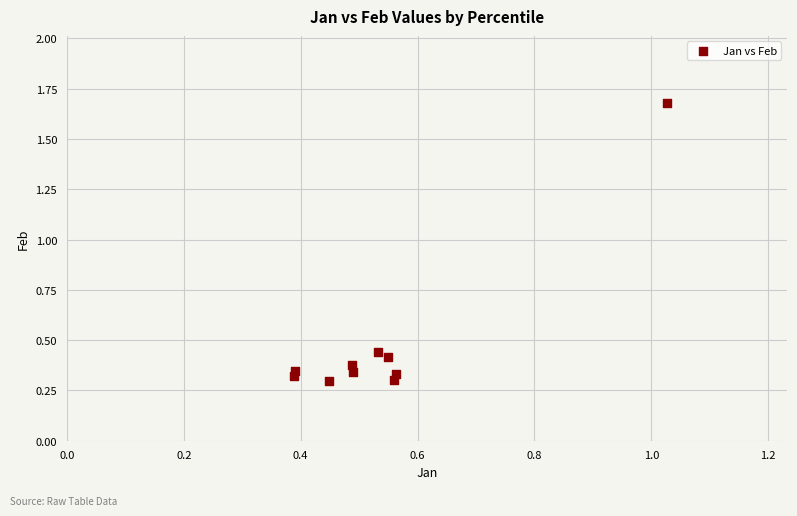

What is the average X value?

0.5